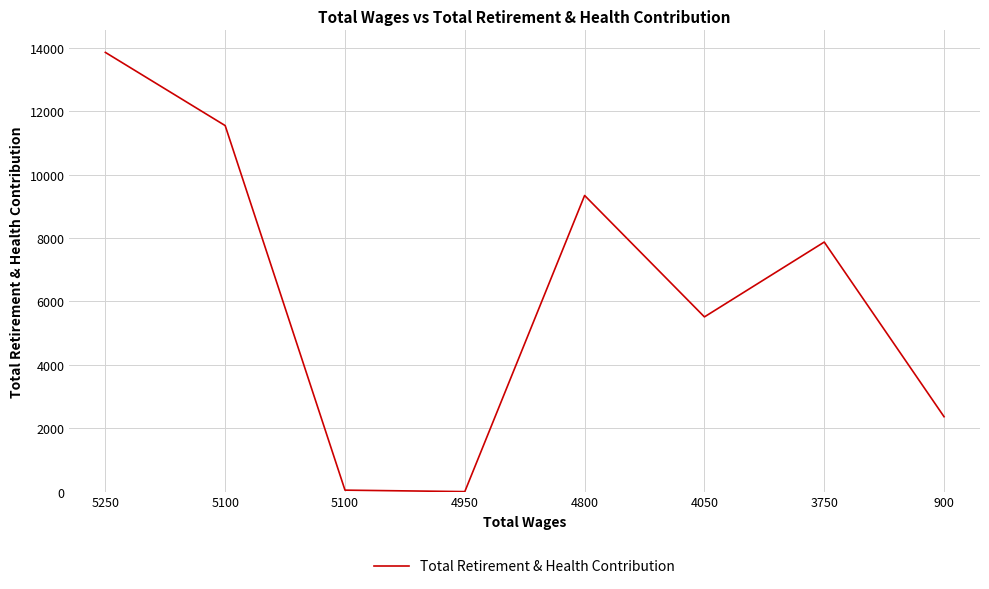

Which category has the lowest value across all series?

4950